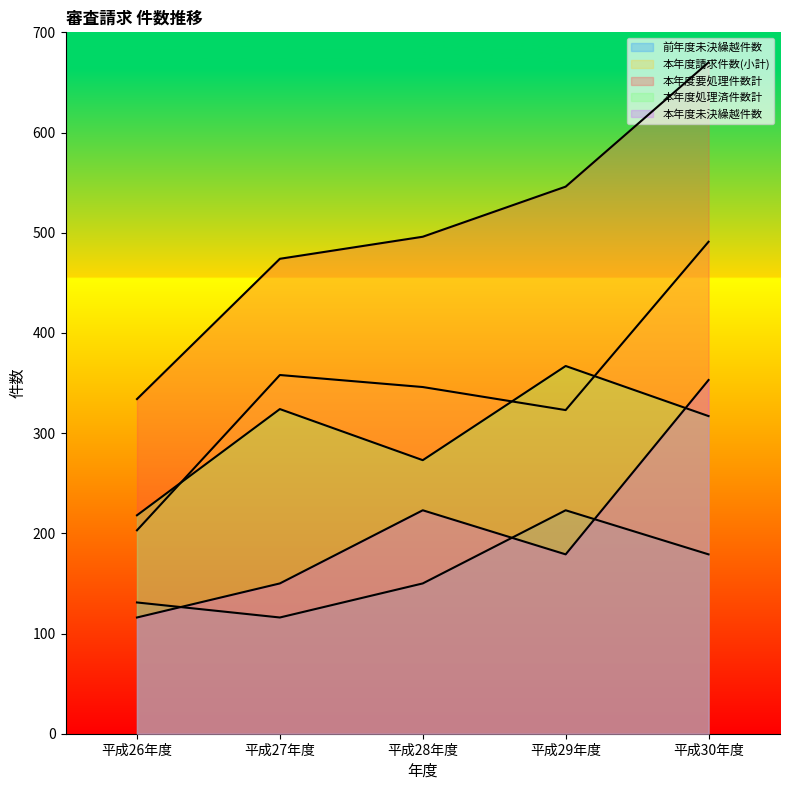

What are all the series names shown in the legend?

前年度未決繰越件数, 本年度請求件数(小計), 本年度要処理件数計, 本年度処理済件数計, 本年度未決繰越件数